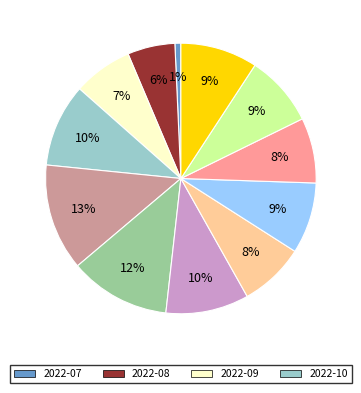

Is there a majority slice in this chart?

No